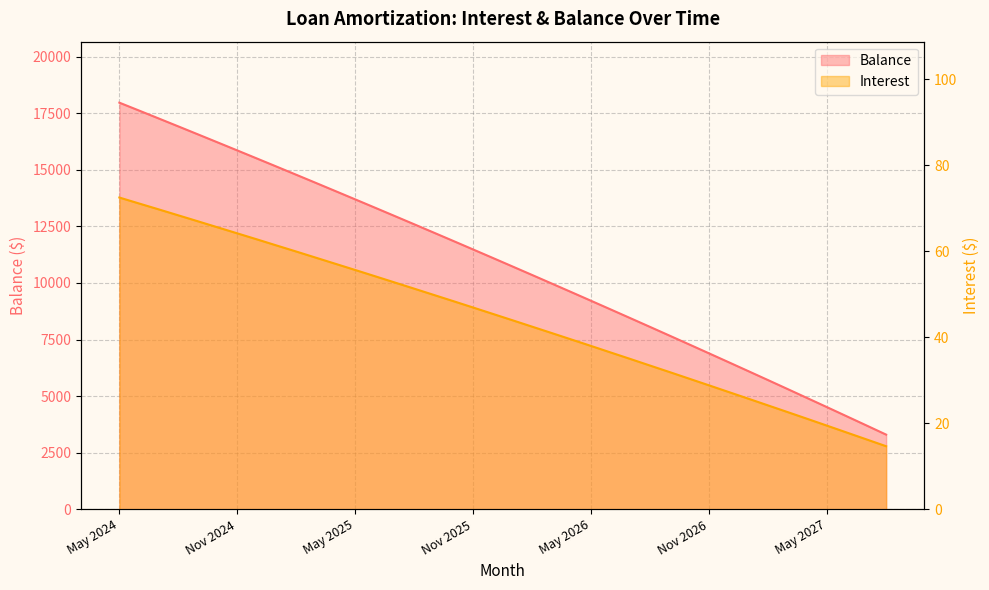

What is the approximate value of Interest at Aug 2024?

68.3